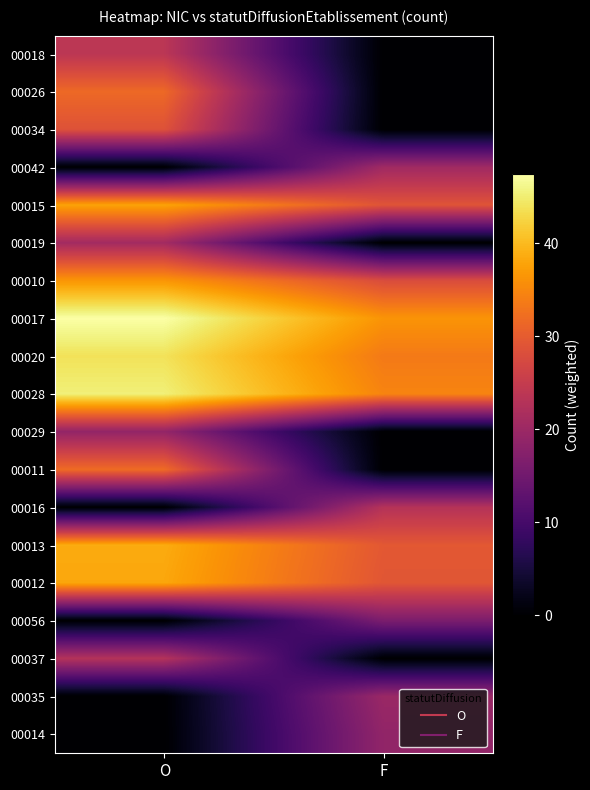

At which category is the sum across all series the highest?

O